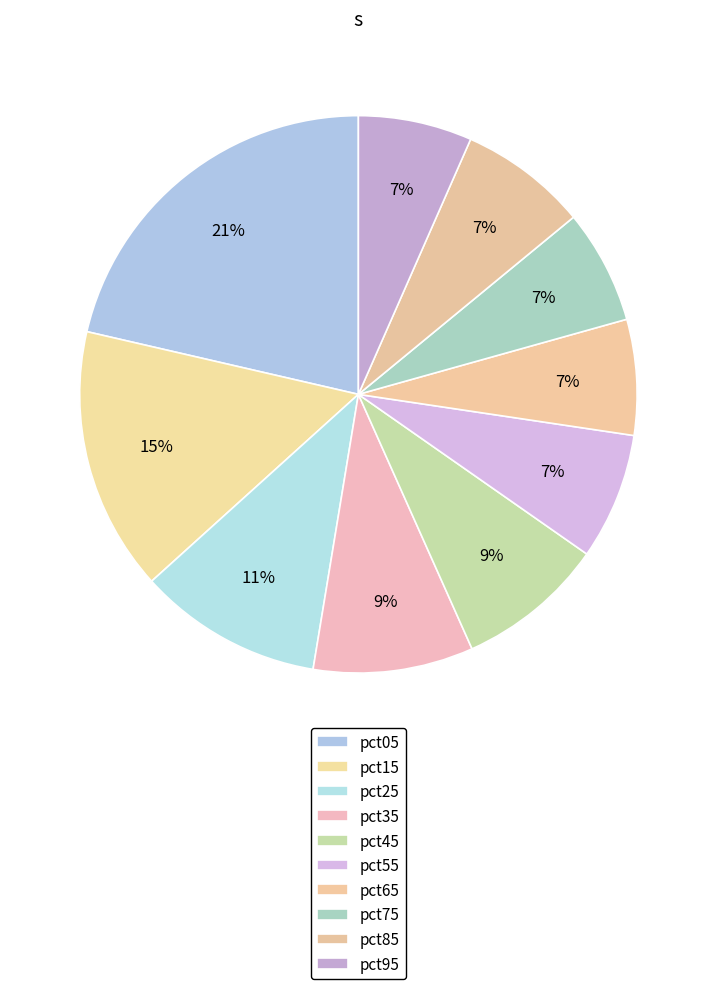

What is the change in value from pct55 to pct75?

-0.1